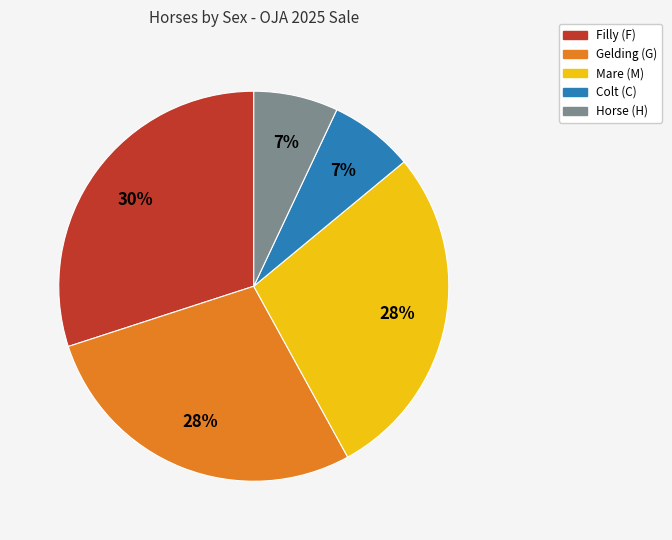

To the nearest percent, what is the average slice percentage?

20%